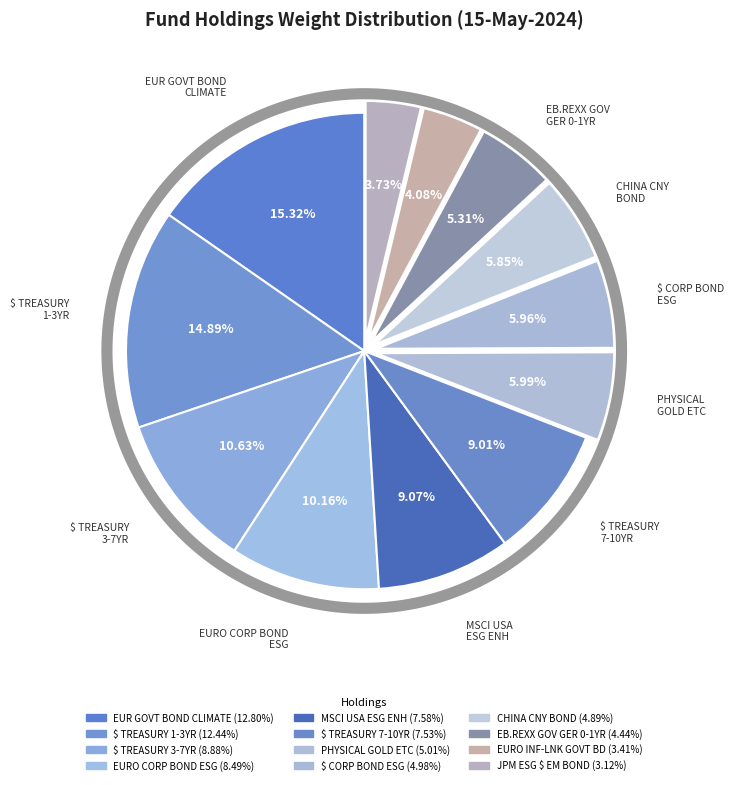

Count the number of slices in the pie.

12